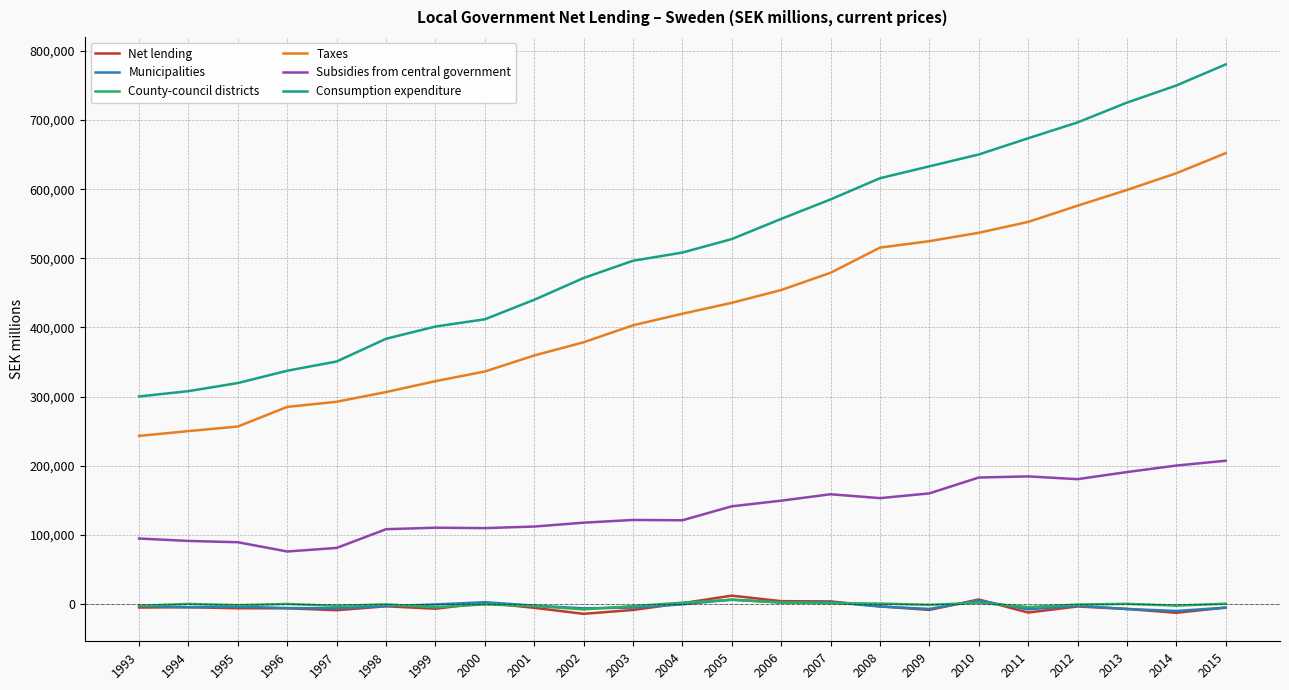

True or false: Consumption expenditure and Taxes cross at least once.

False